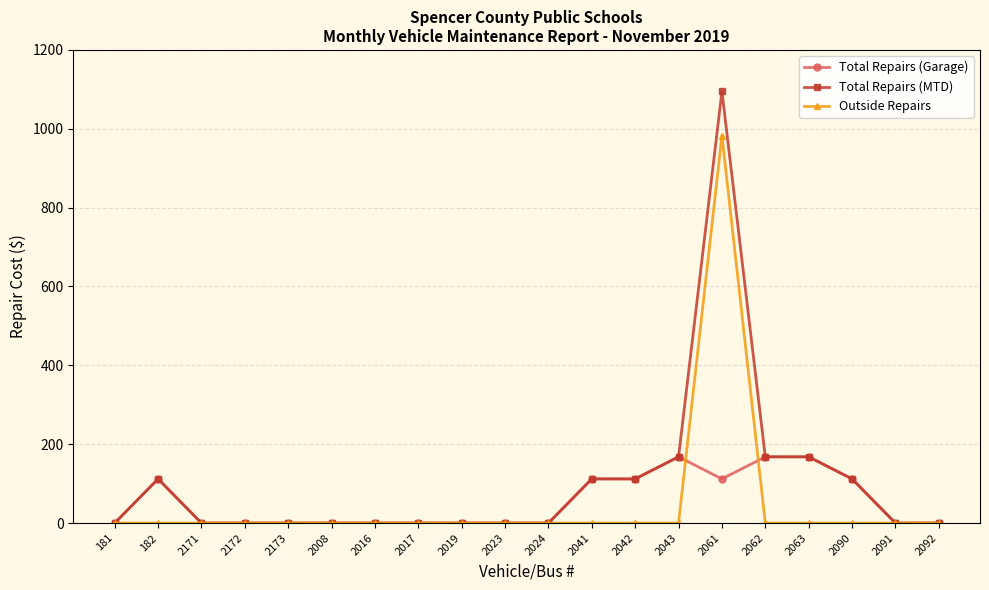

List the series in order of their peak value, highest first.

Total Repairs (MTD), Outside Repairs, Total Repairs (Garage)